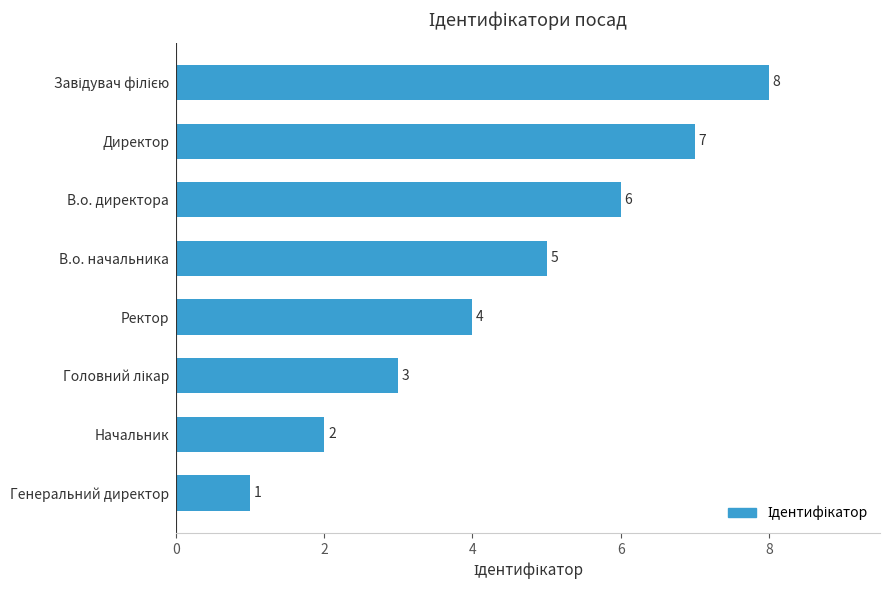

Does the chart contain any negative values?

No